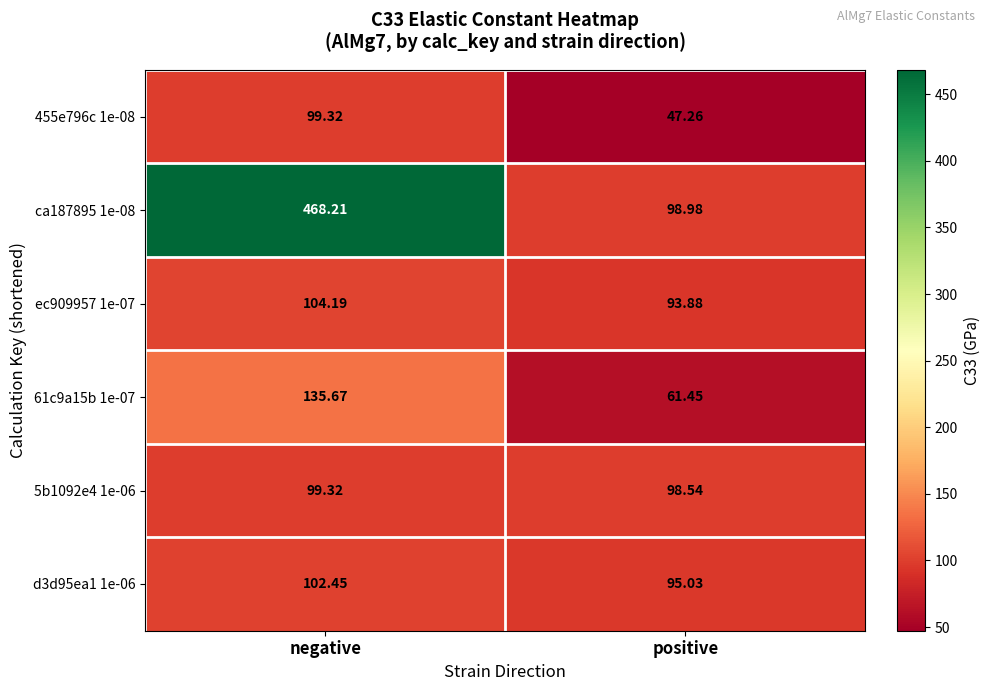

How many data points does each series have?

2